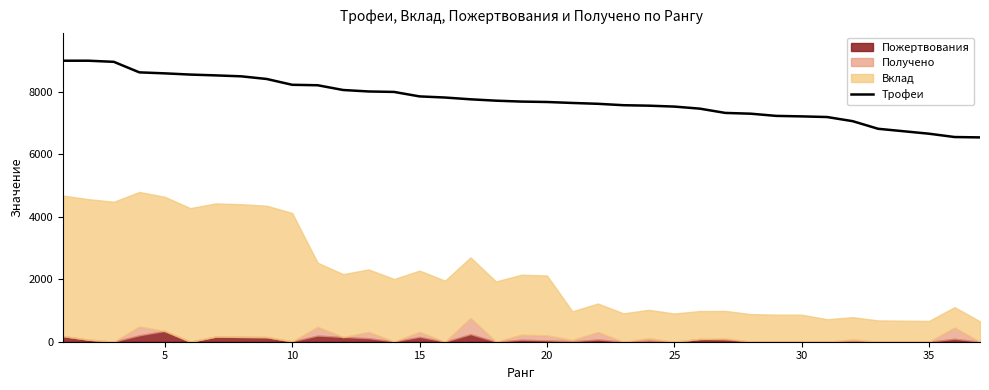

Reading left to right, what are all the values shown in this chart?

9000	9000	8964	8627	8595	8556	8530	8500	8415	8229	8214	8062	8015	8000	7857	7821	7764	7720	7691	7678	7647	7620	7575	7560	7531	7465	7328	7303	7233	7217	7196	7064	6820	6741	6662	6556	6544